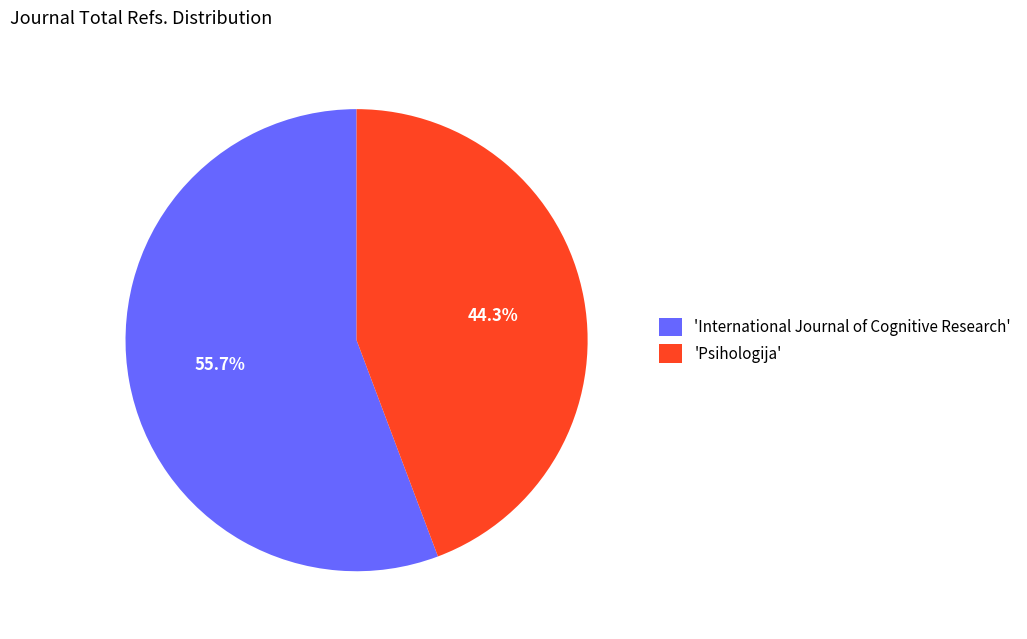

Rank the categories by value from highest to lowest.

'International Journal of Cognitive Research', 'Psihologija'